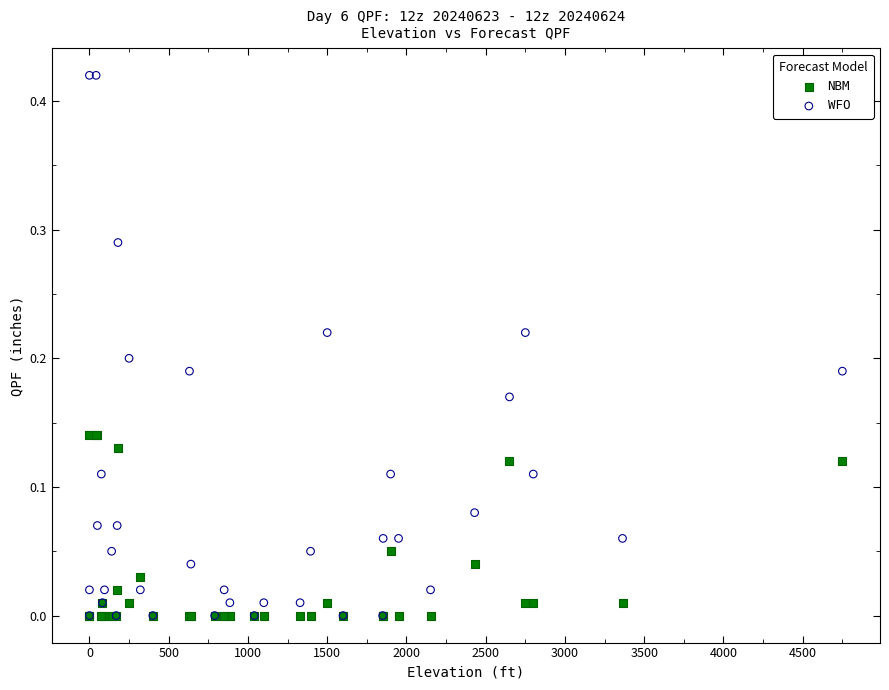

What are all the series names shown in the legend?

NBM, WFO